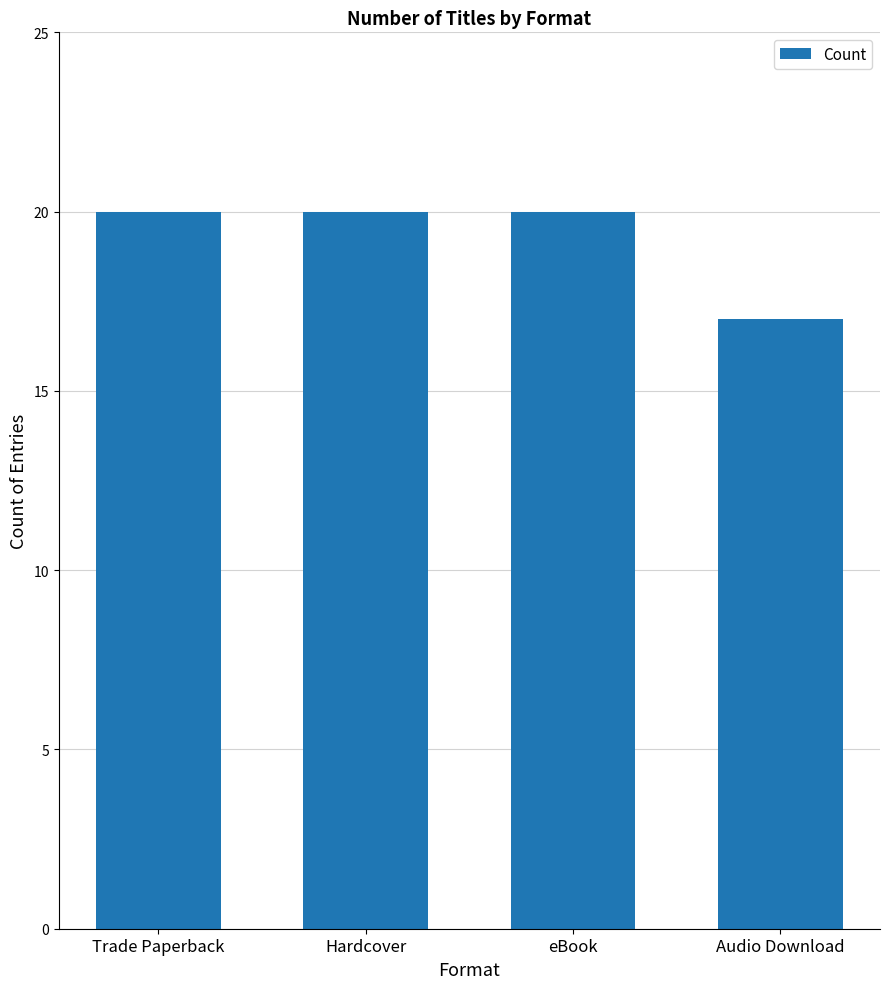

Is it true that the value at eBook is 33?

False